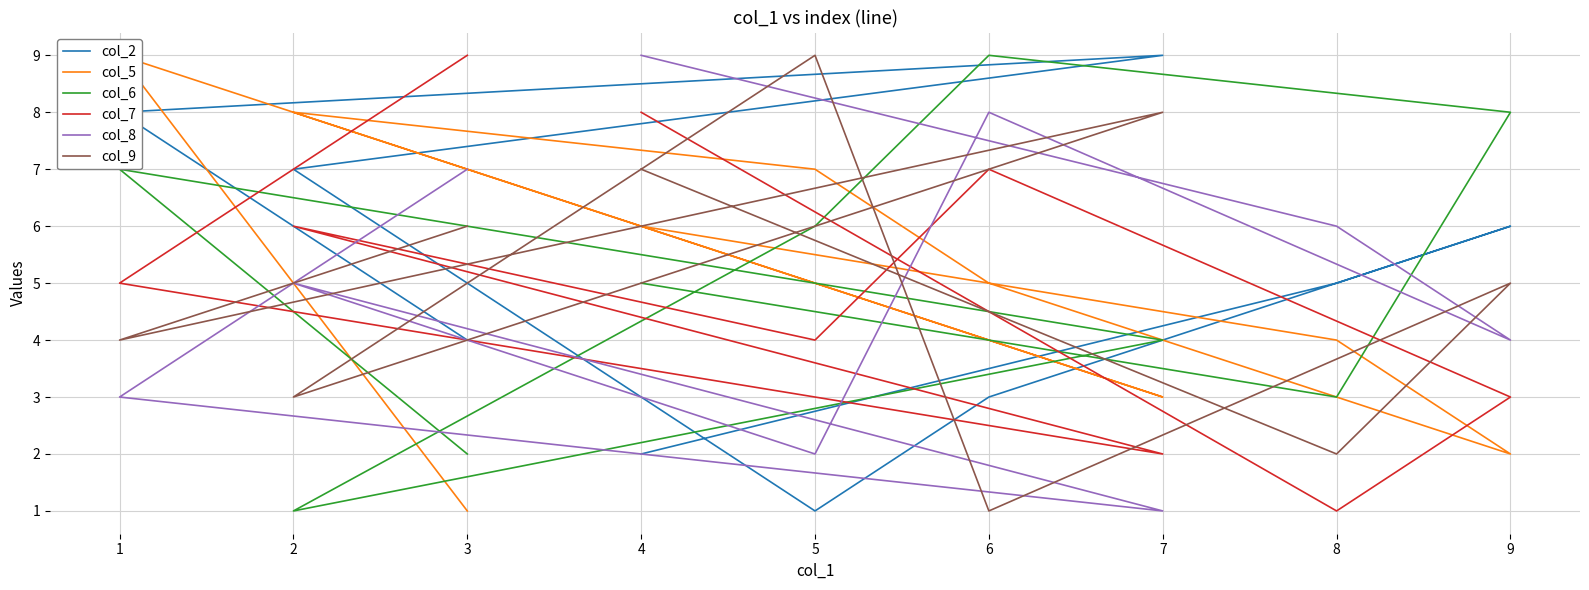

True or false: col_5 and col_7 intersect in this chart.

True